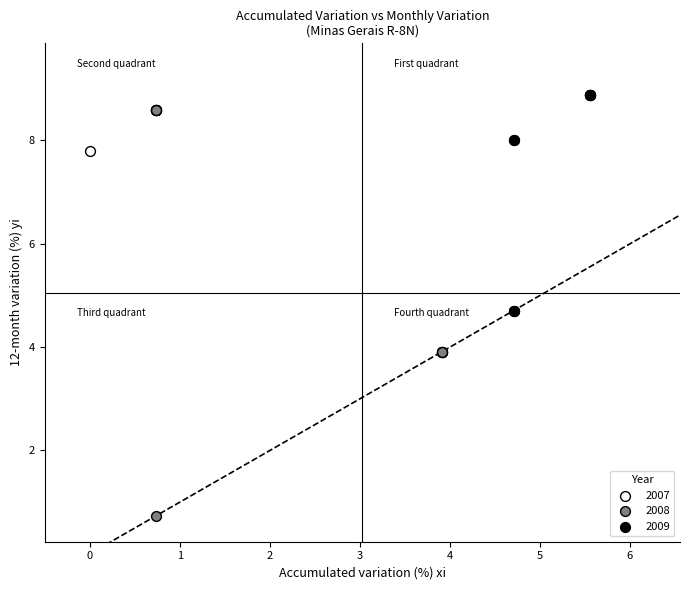

What are all the series names shown in the legend?

2007, 2008, 2009